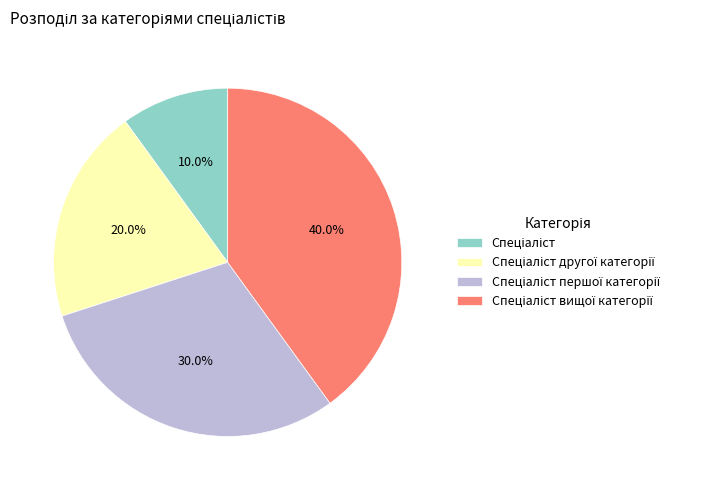

Is there any slice that represents more than half of the pie?

No